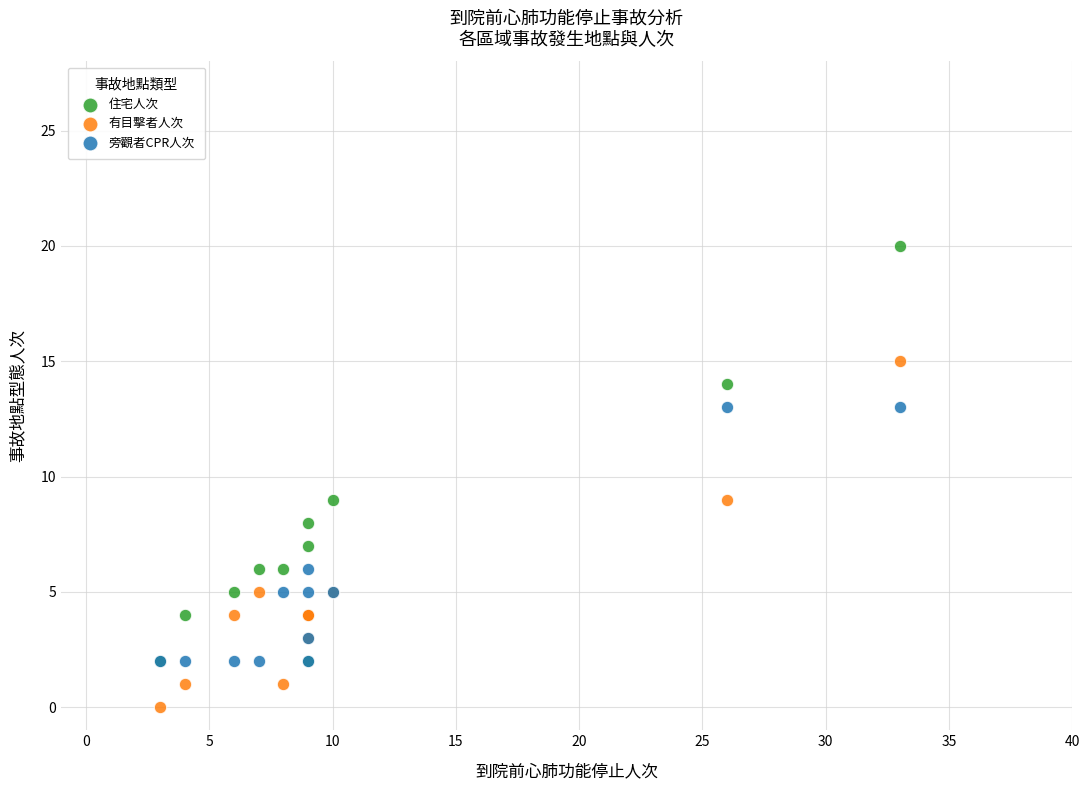

Which series has the widest spread of Y values?

住宅人次